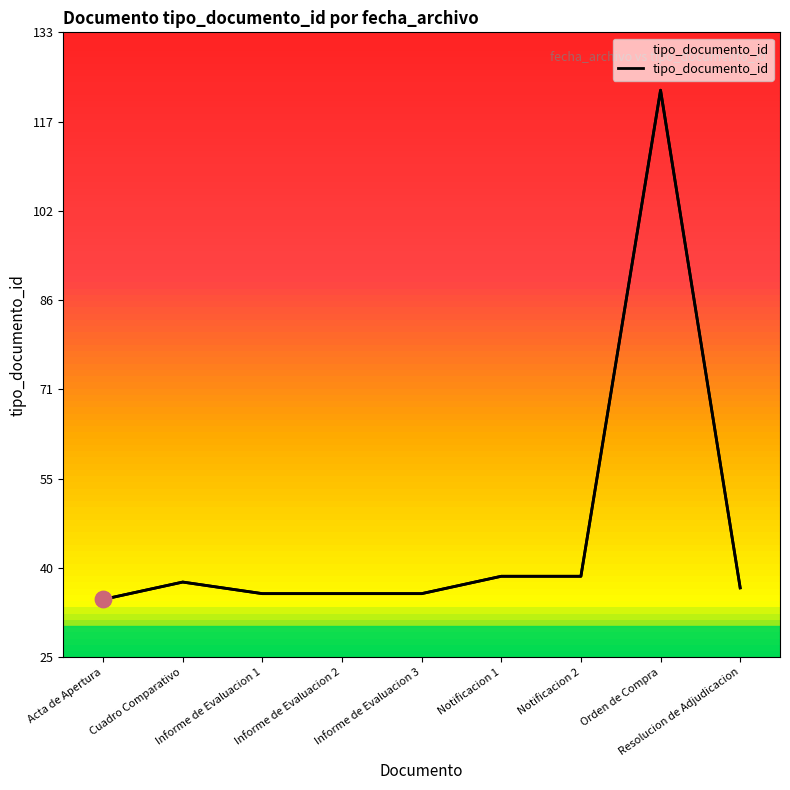

What is the ratio of the value at Acta de Apertura to the value at Informe de Evaluacion 3?

1.0